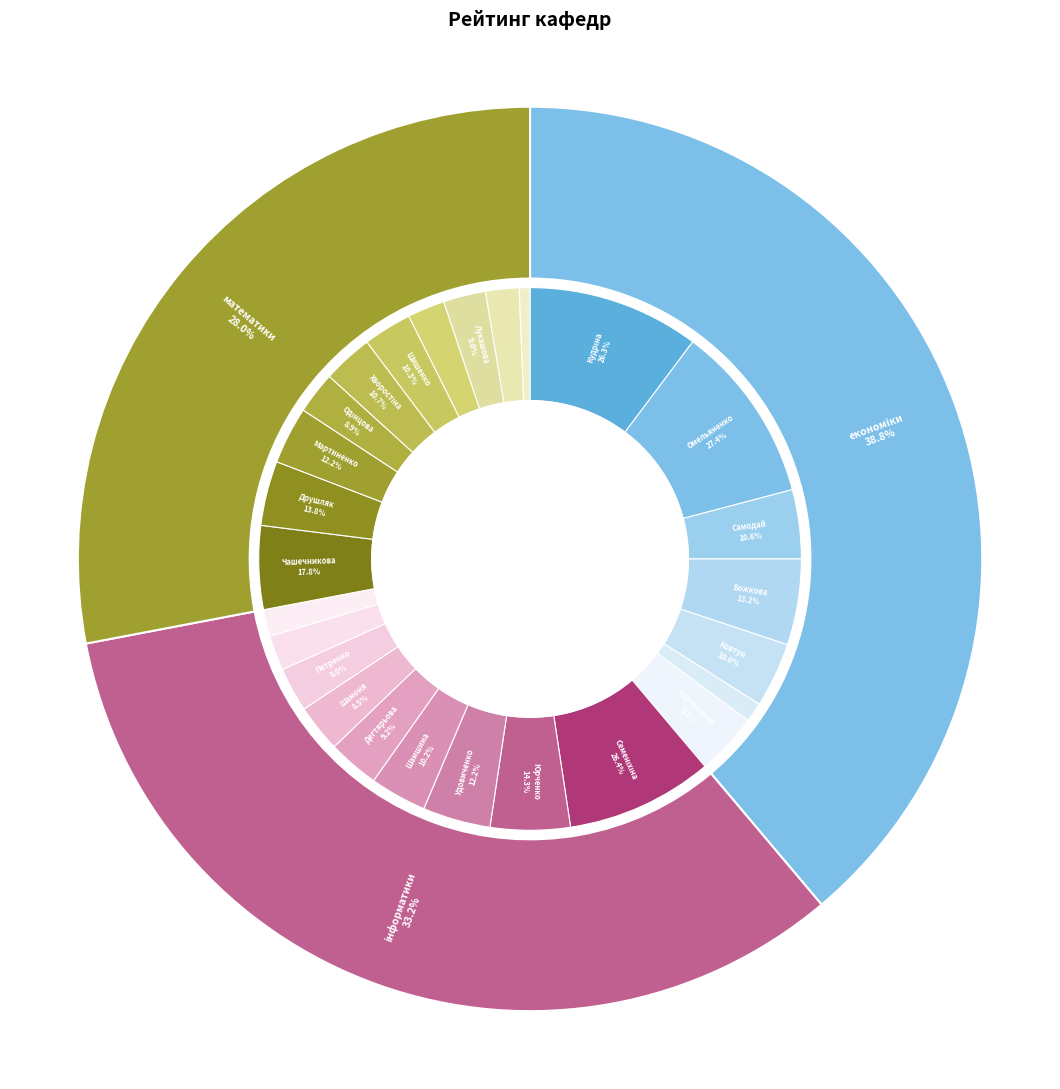

True or false: Кафедра математики accounts for 21% of the total.

False